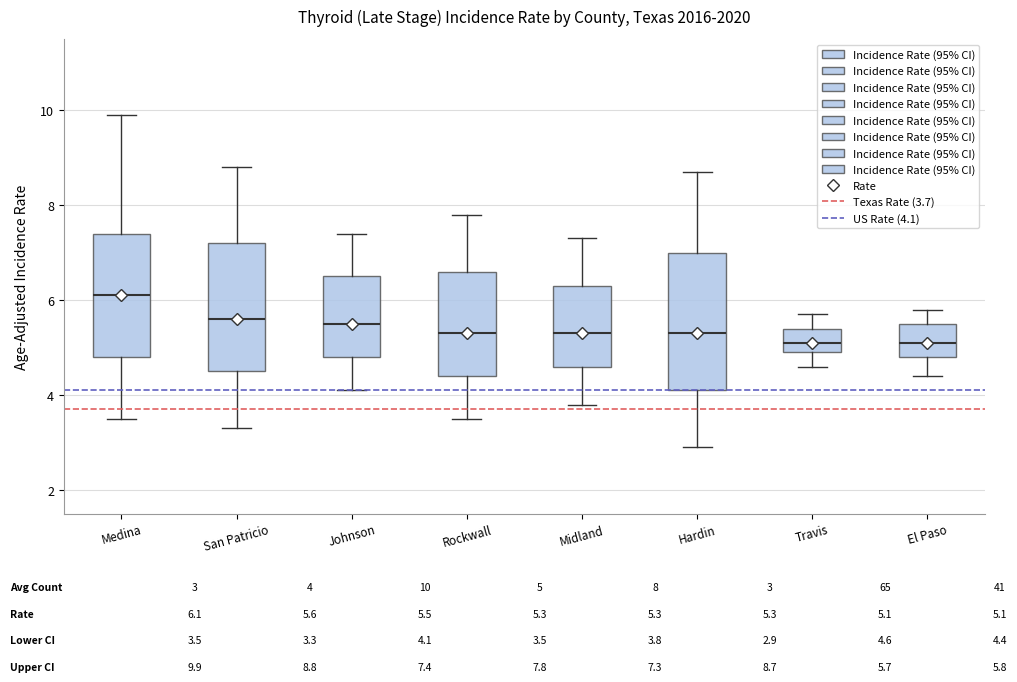

Where is the upper edge of the box for San Patricio on the y-axis? The values are not printed on the chart, so give them approximately, as read against the axis.

7.2